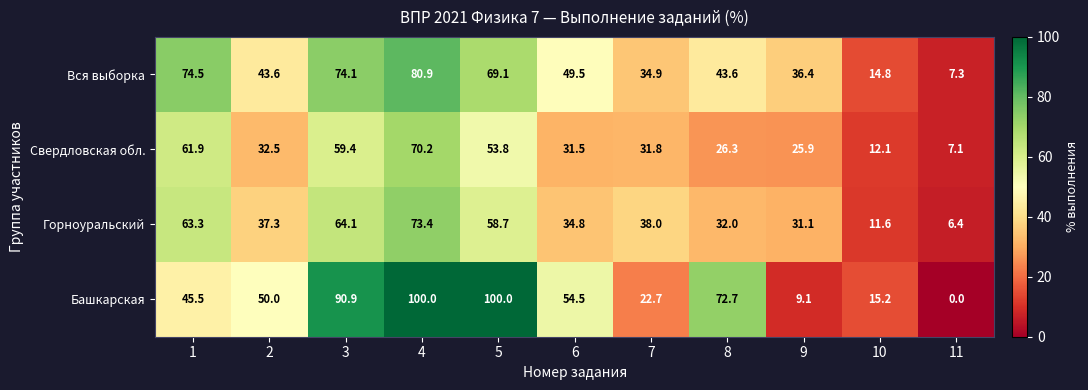

At which label is Горноуральский closest to 39?

7